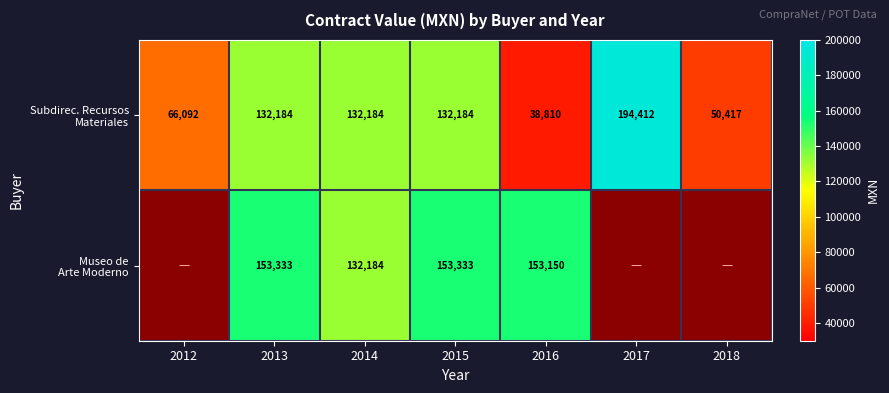

Is it true that Museo de Arte Moderno equals 153150.0 at 2016?

True